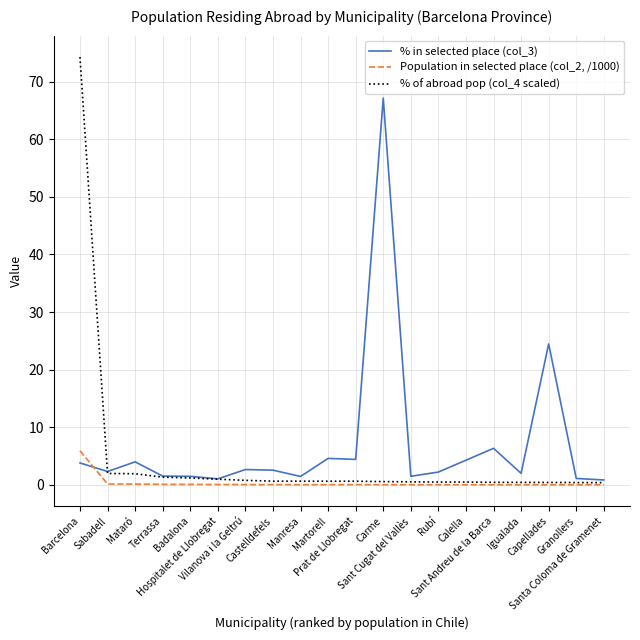

Which series has the largest range (max minus min)?

% of abroad pop (col_4 scaled)